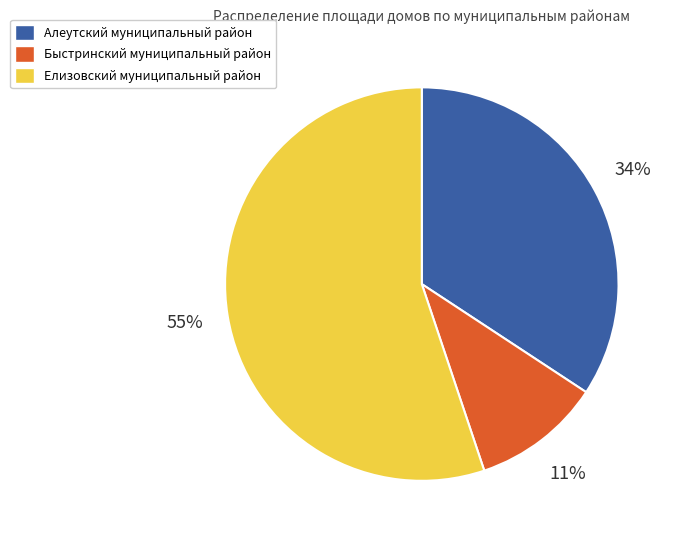

Which has a higher value, Елизовский муниципальный район or Быстринский муниципальный район?

Елизовский муниципальный район